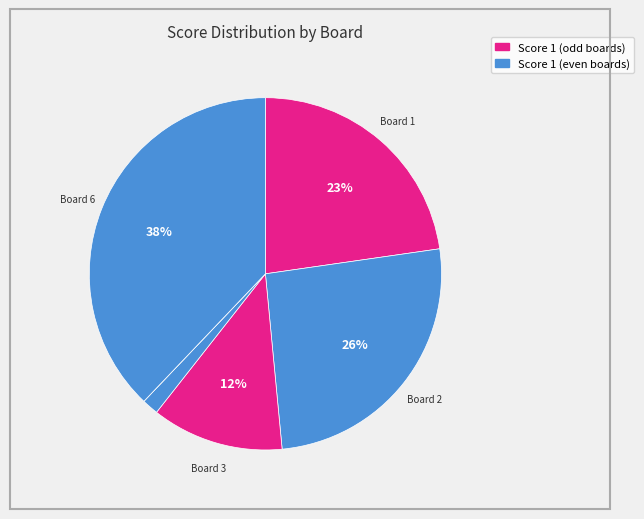

Which category has the smallest portion of the pie?

Board 5